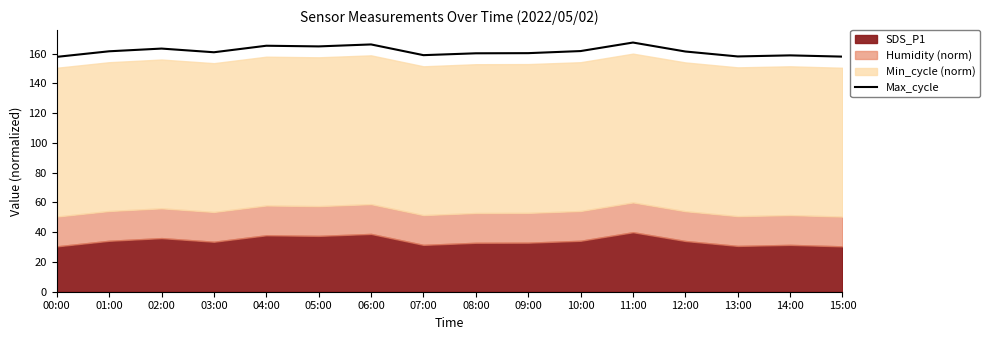

What is the highest value of the Max_cycle series?

167.5